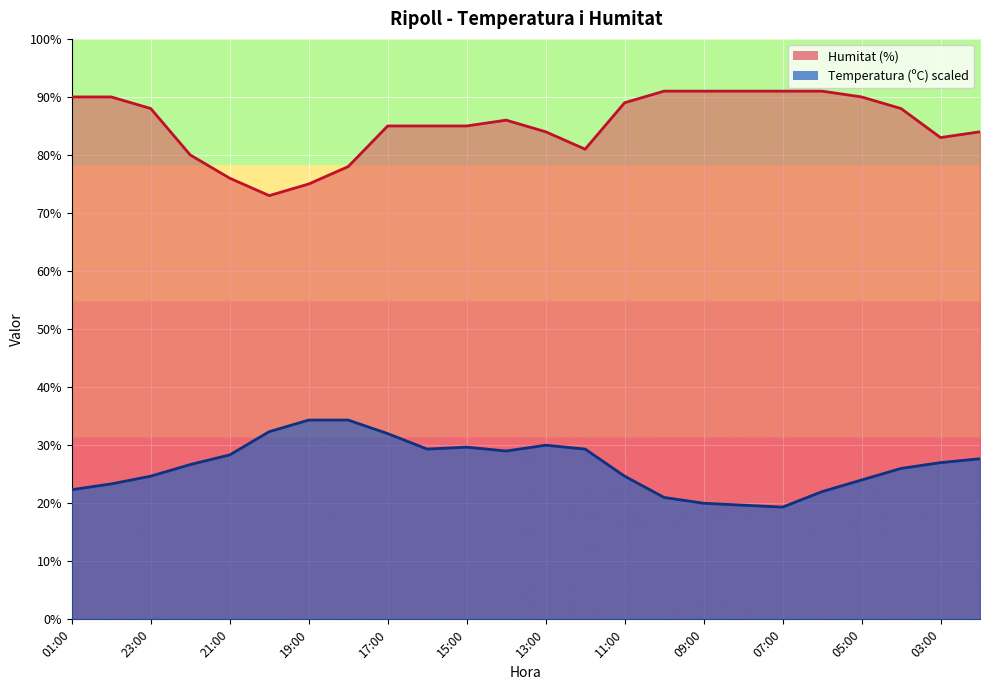

What is the minimum value for Temperatura (ºC)?

19.3